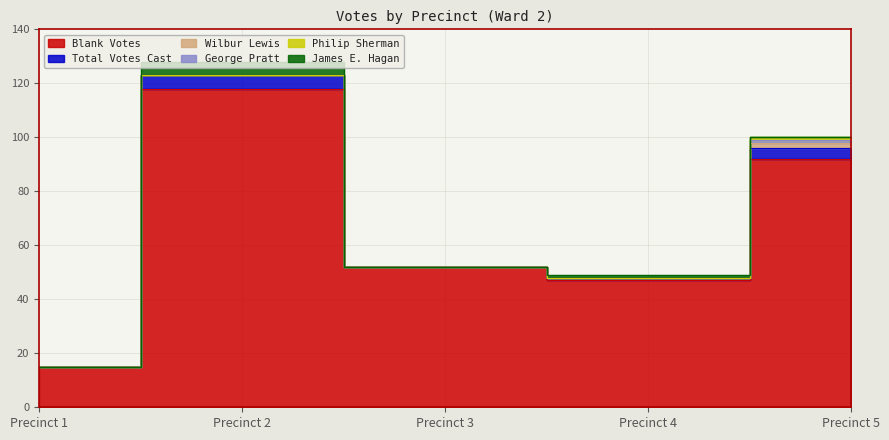

True or false: Wilbur Lewis and George Pratt intersect in this chart.

False